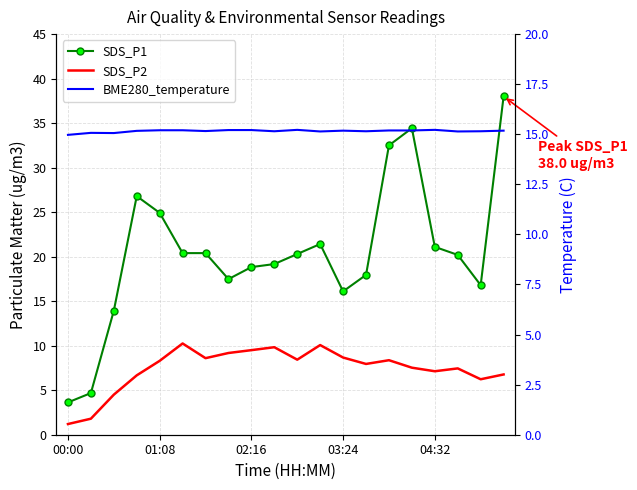

The value of SDS_P2 at 04:32 is 7.1. True or false?

True